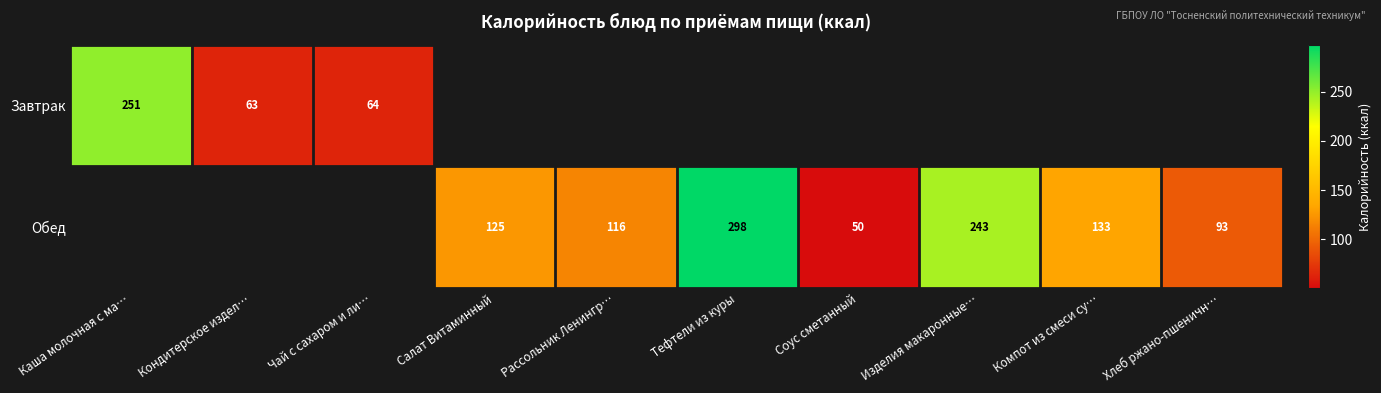

What is the smallest value displayed?

50.4